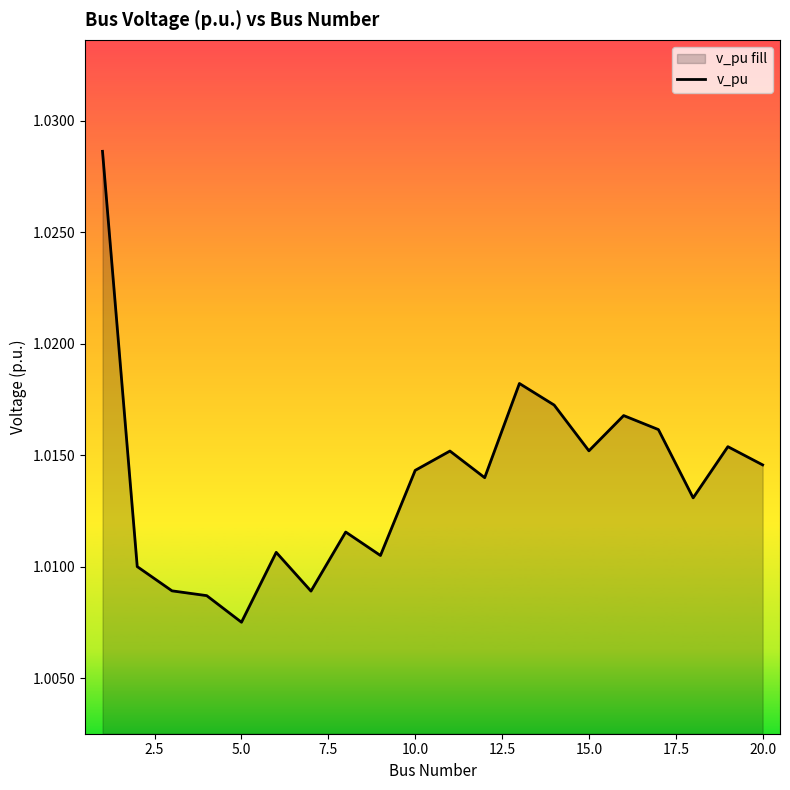

How many data points does each series have?

20